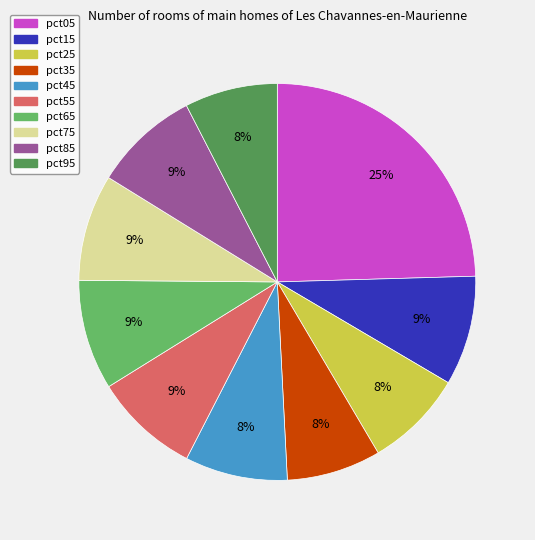

How many segments does this pie chart have?

10